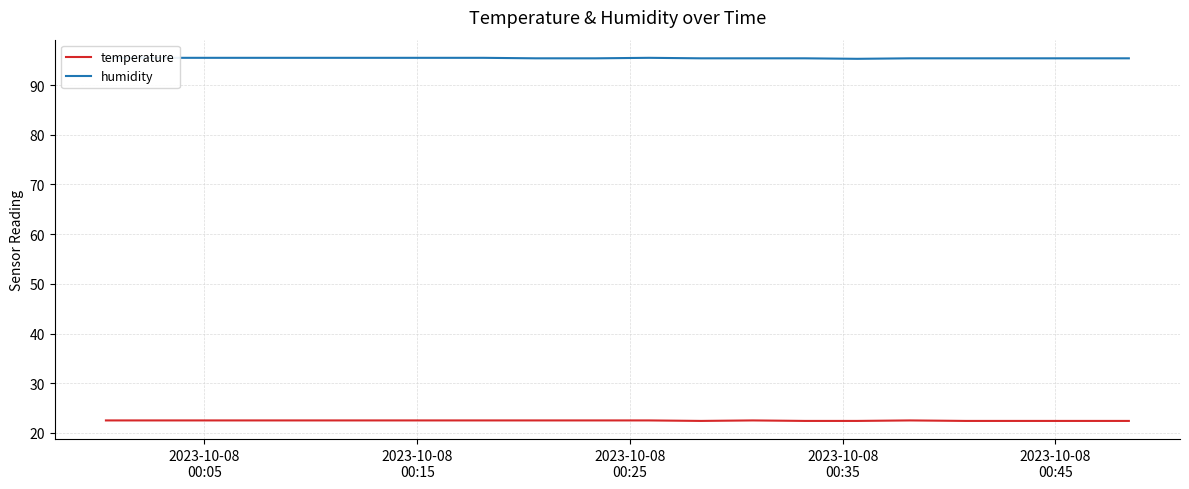

What is the maximum value for temperature?

22.5